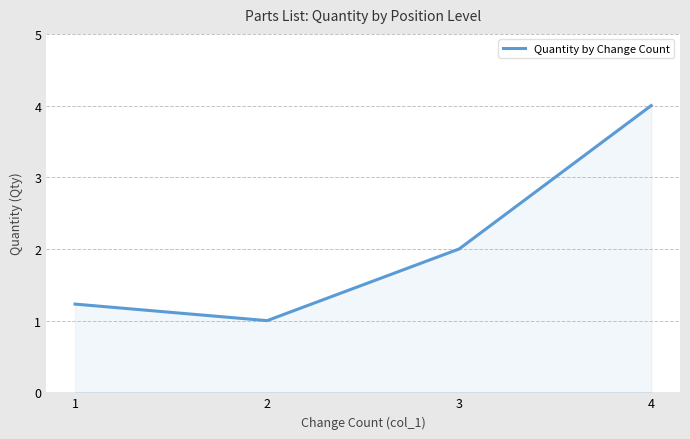

What value does the data have at 3?

2.0